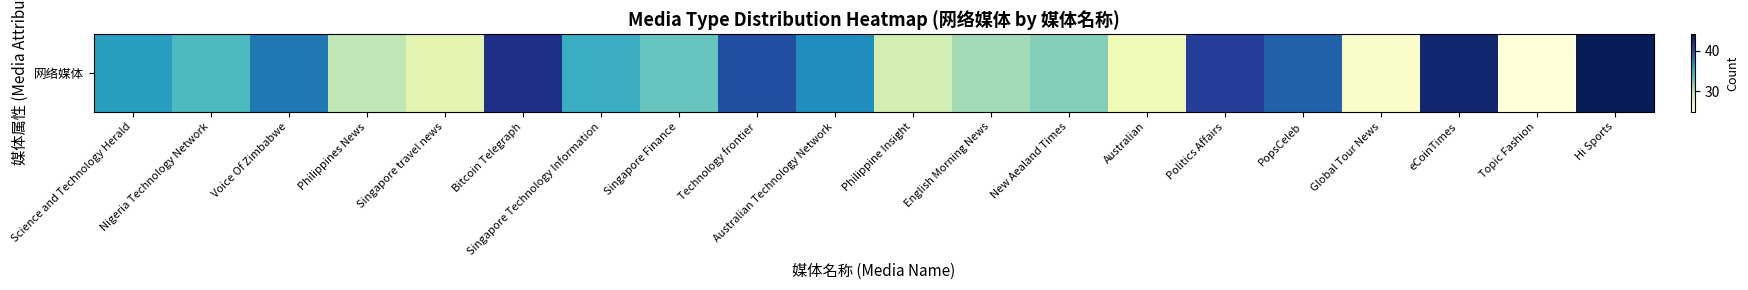

What is the change in value from Technology frontier to Topic Fashion?

-15